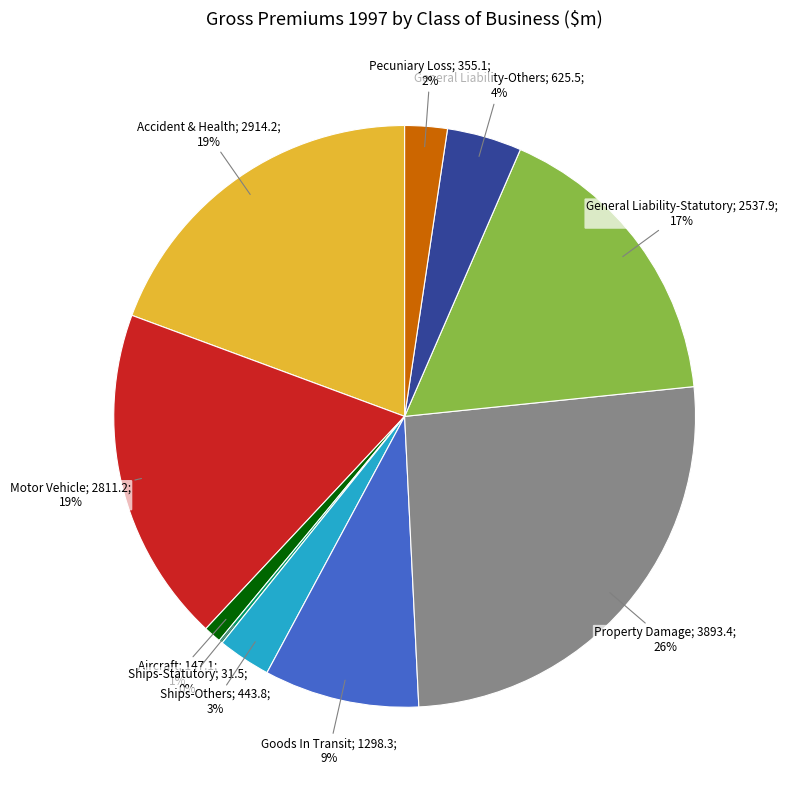

Is there a majority slice in this chart?

No